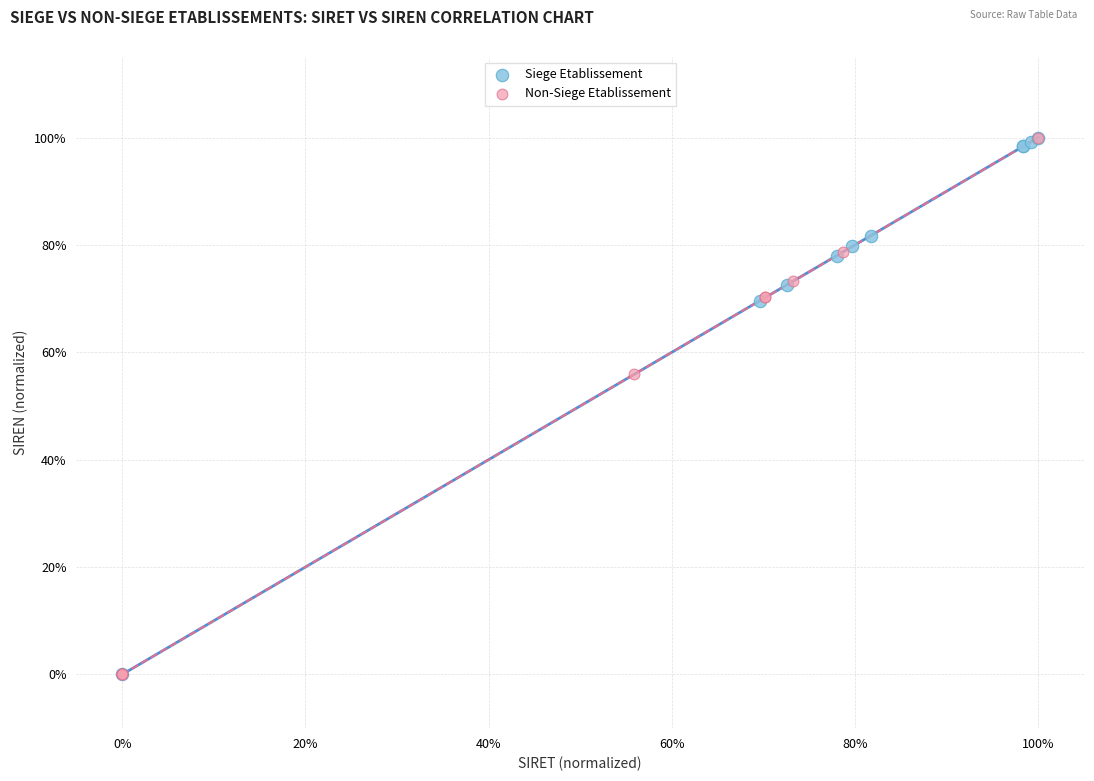

What are all the series names shown in the legend?

Siege Etablissement, Non-Siege Etablissement